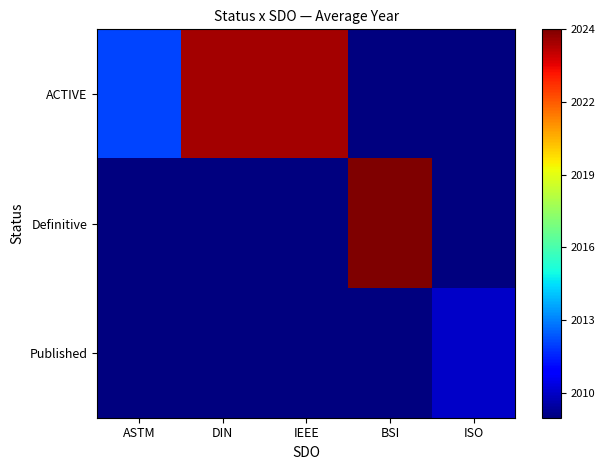

At which category is the sum across all series the highest?

BSI